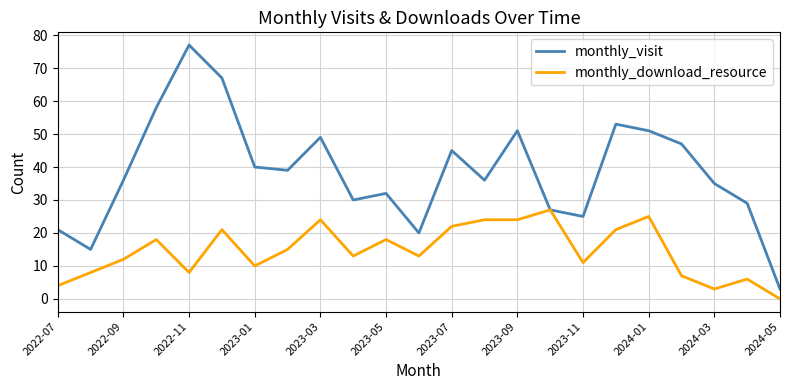

What is the greatest value displayed?

77